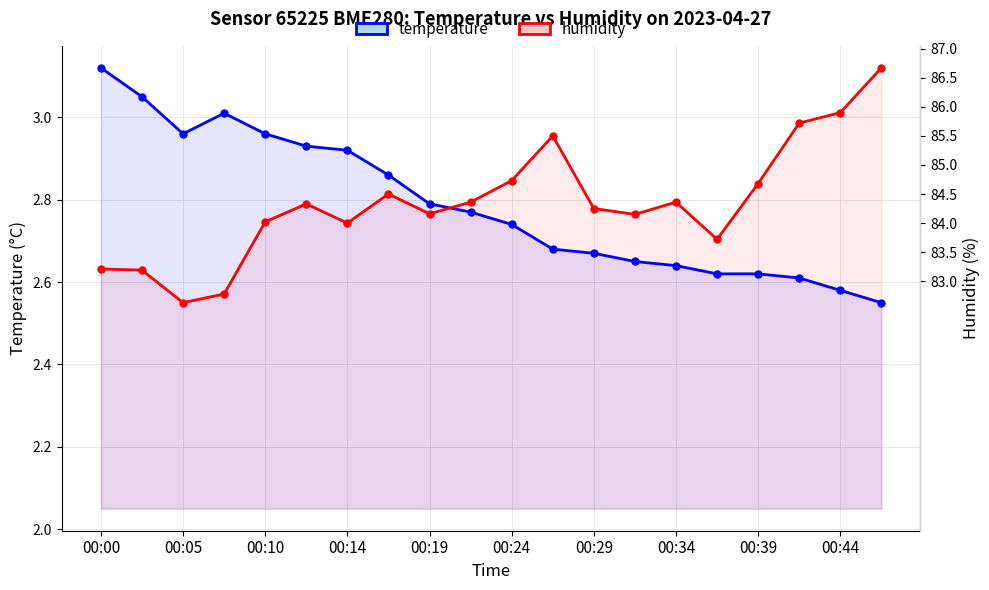

At 13, list the series in order from smallest to largest.

temperature, humidity